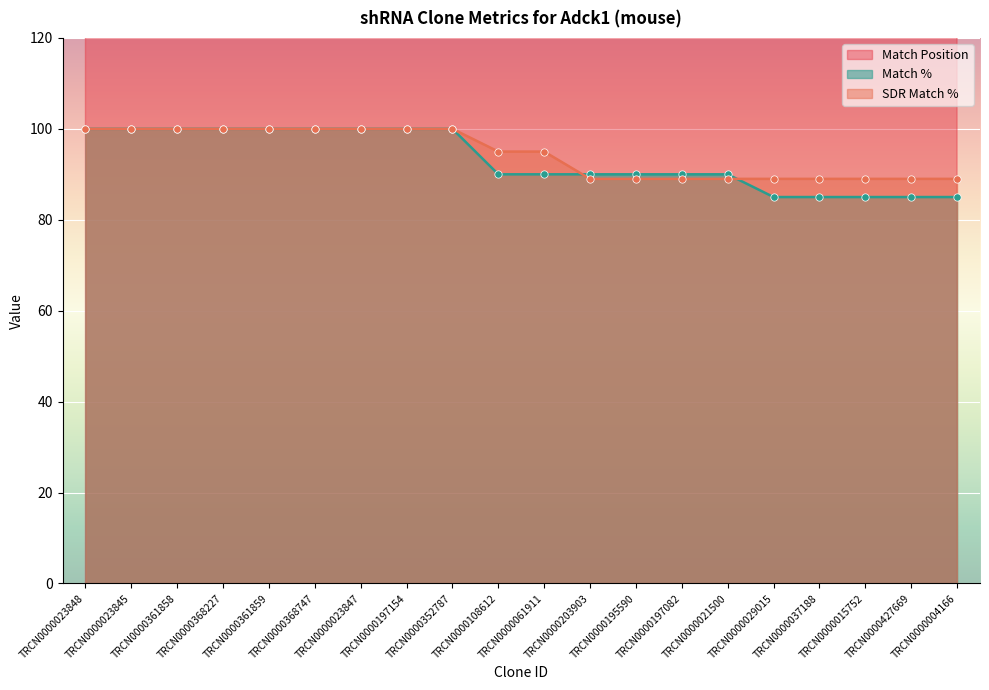

Which series has the largest total across all categories?

Match Position